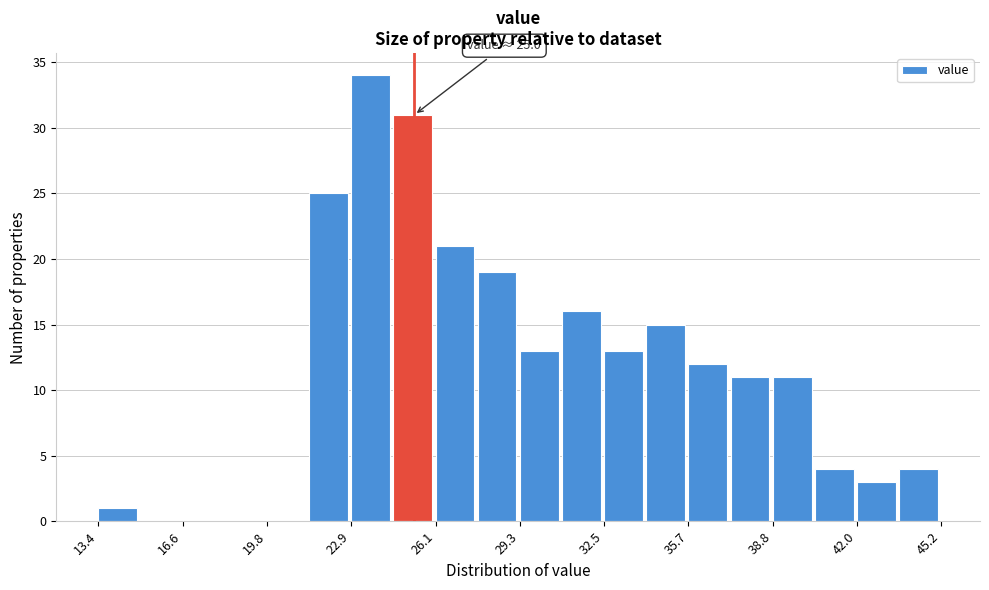

Around what value on the x-axis is the tallest bar? Give the approximate position of its centre, as read against the axis.

23.5